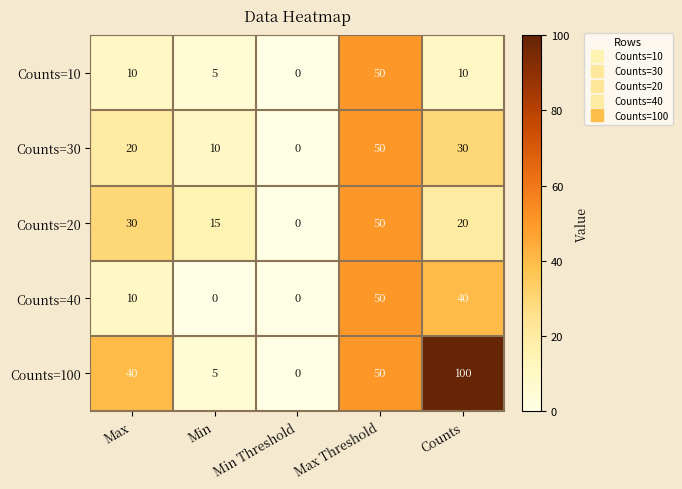

Rank the series at Counts from lowest to highest value.

Counts=10, Counts=20, Counts=30, Counts=40, Counts=100